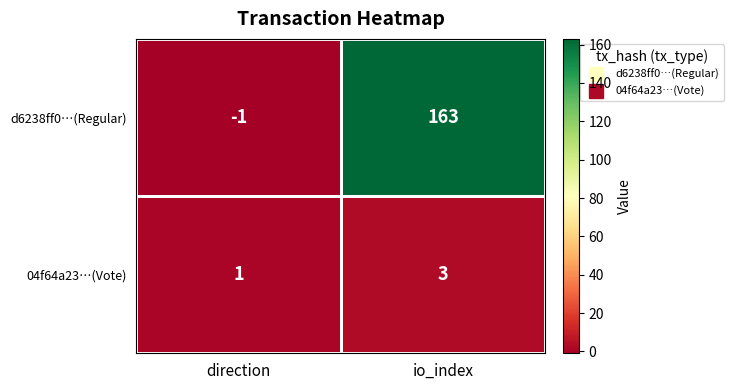

What is the smallest value displayed?

-1